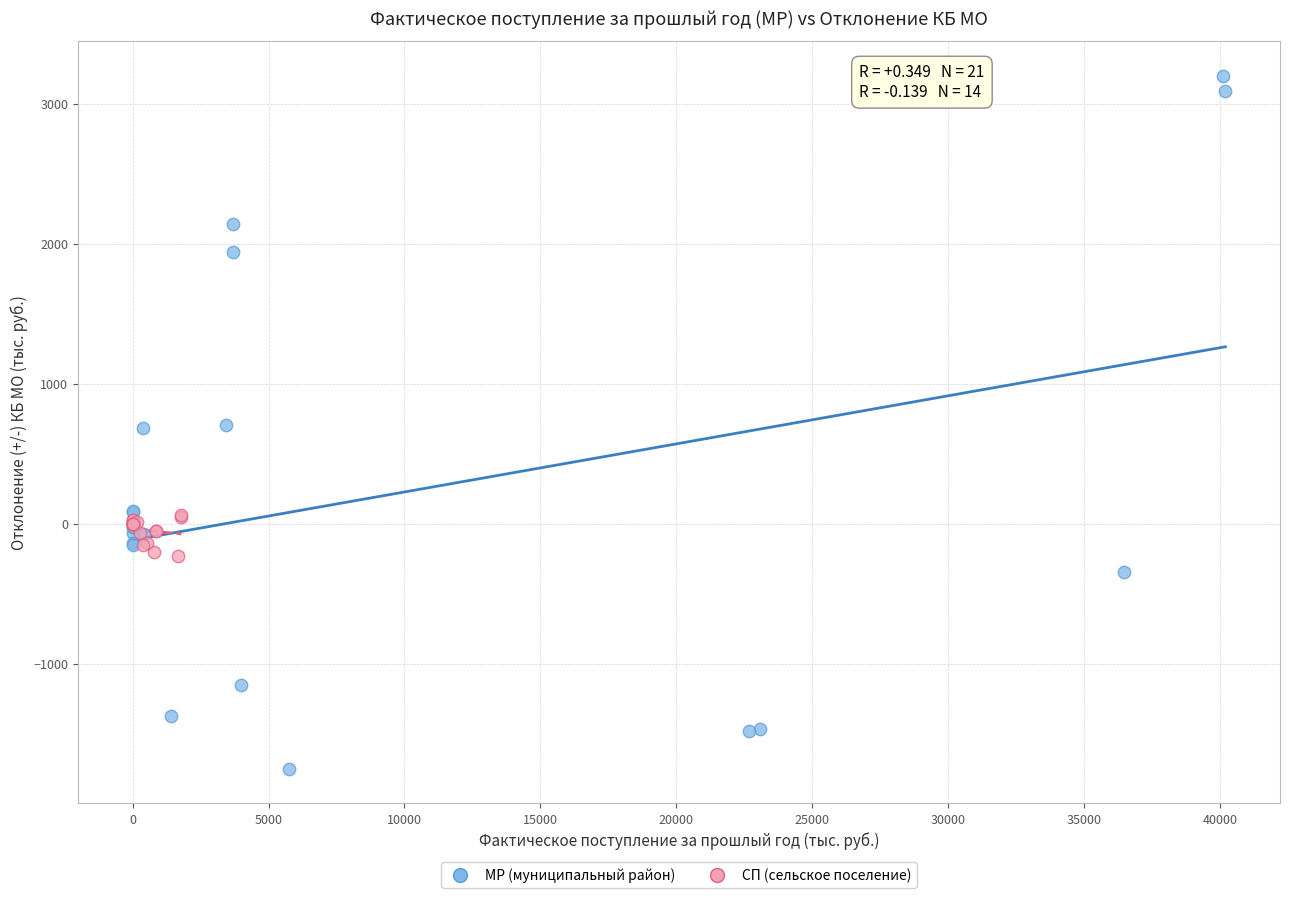

What are all the series names shown in the legend?

МР (муниципальный район), СП (сельское поселение)